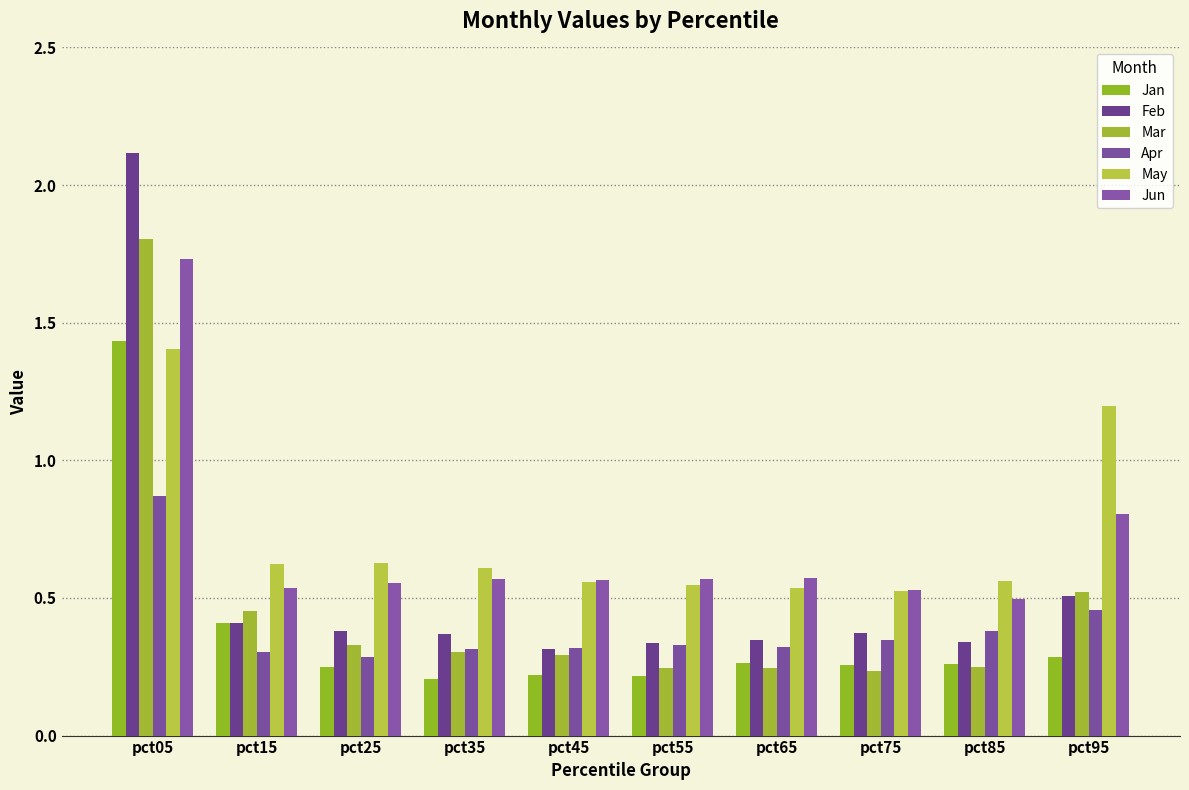

What is the difference between the maximum and minimum values in the May series?

0.9